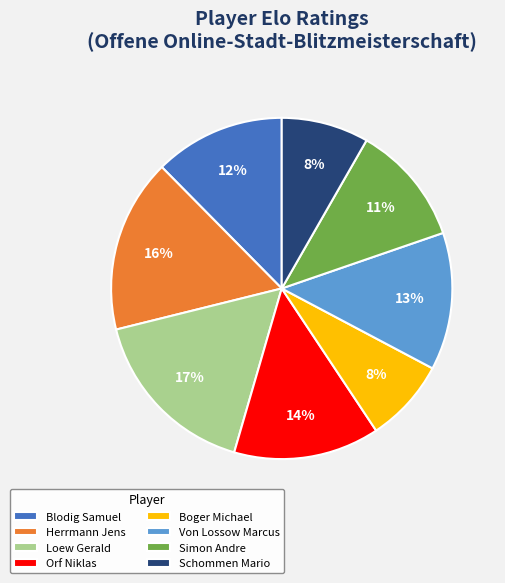

True or false: Herrmann Jens accounts for 16% of the total.

True